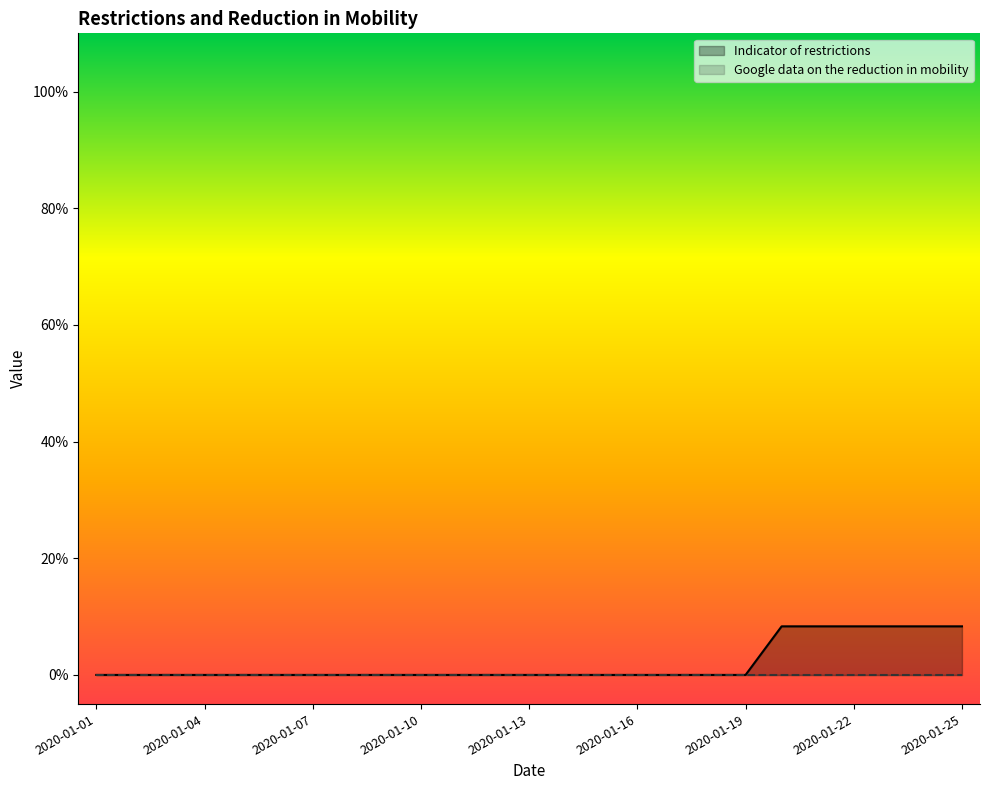

List the labels in order of value, largest first.

2020-01-20, 2020-01-21, 2020-01-22, 2020-01-23, 2020-01-24, 2020-01-25, 2020-01-01, 2020-01-02, 2020-01-03, 2020-01-04, 2020-01-05, 2020-01-06, 2020-01-07, 2020-01-08, 2020-01-09, 2020-01-10, 2020-01-11, 2020-01-12, 2020-01-13, 2020-01-14, 2020-01-15, 2020-01-16, 2020-01-17, 2020-01-18, 2020-01-19